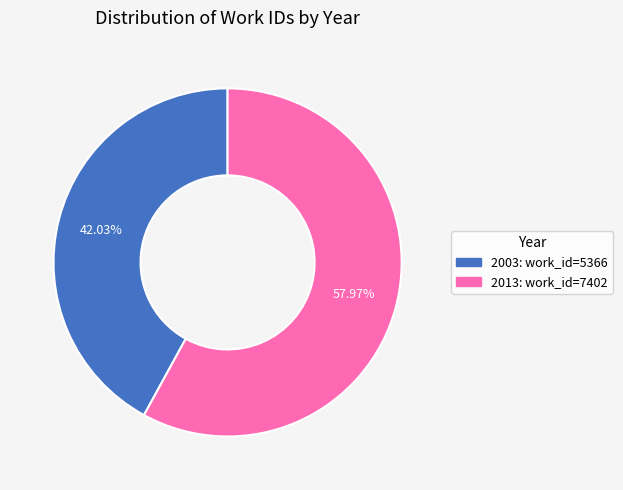

Does any single category account for the majority?

Yes